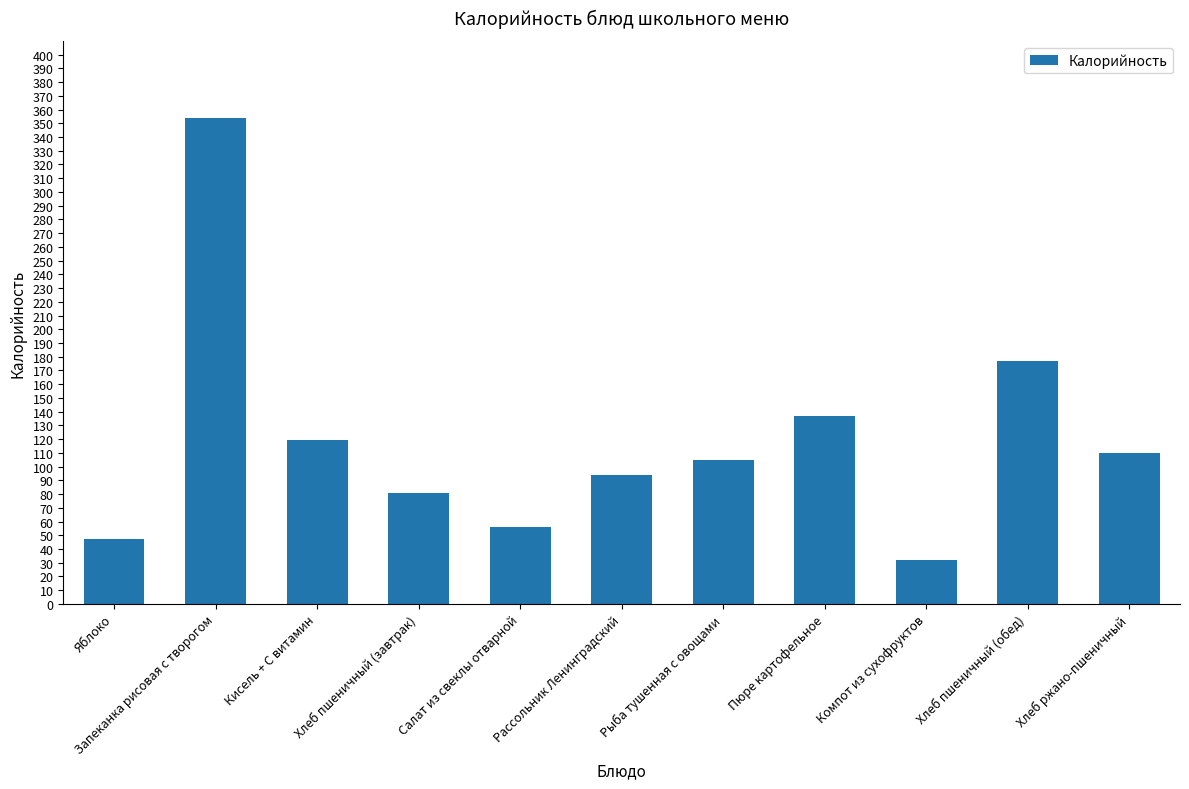

Rank the categories by value from lowest to highest.

Компот из сухофруктов, Яблоко, Салат из свеклы отварной, Хлеб пшеничный (завтрак), Рассольник Ленинградский, Рыба тушенная с овощами, Хлеб ржано-пшеничный, Кисель + С витамин, Пюре картофельное, Хлеб пшеничный (обед), Запеканка рисовая с творогом